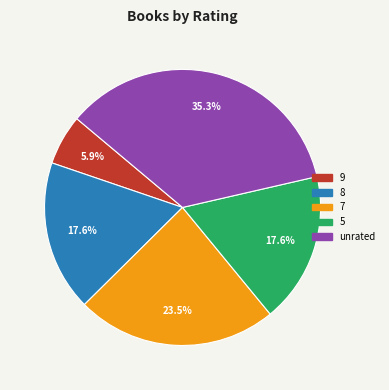

Count the number of slices in the pie.

5